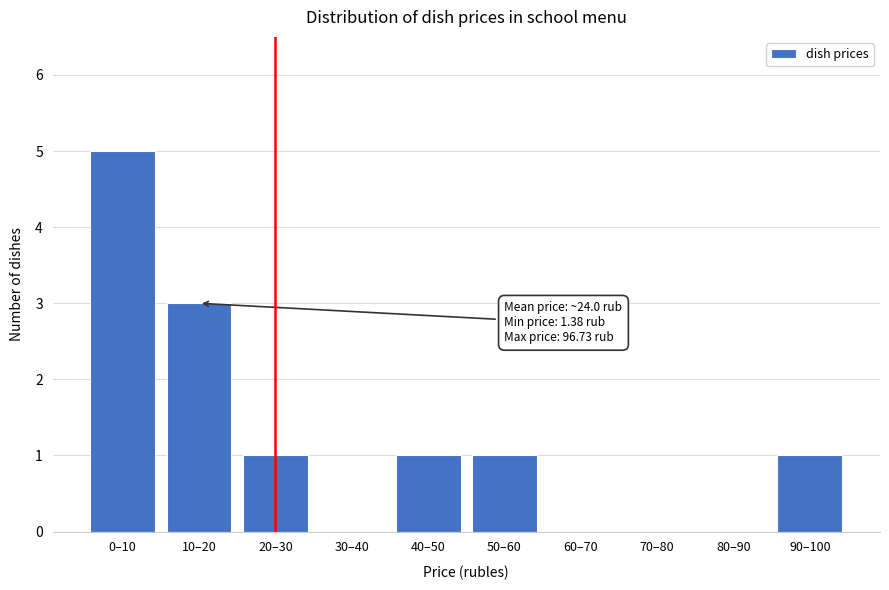

Reading right to left, list all the values displayed in this chart.

90–100=1	80–90=0	70–80=0	60–70=0	50–60=1	40–50=1	30–40=0	20–30=1	10–20=3	0–10=5